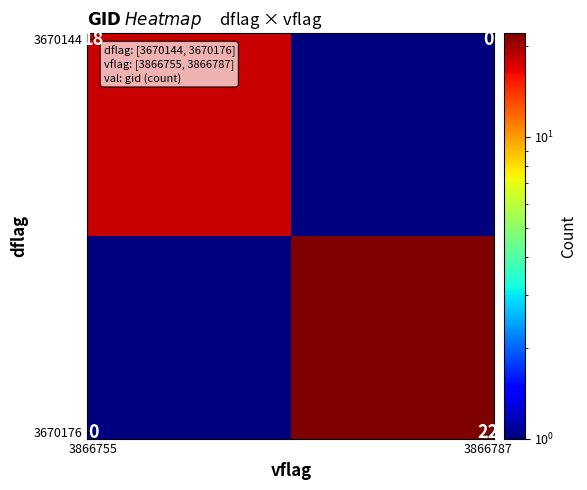

What is the maximum value shown in the chart?

22